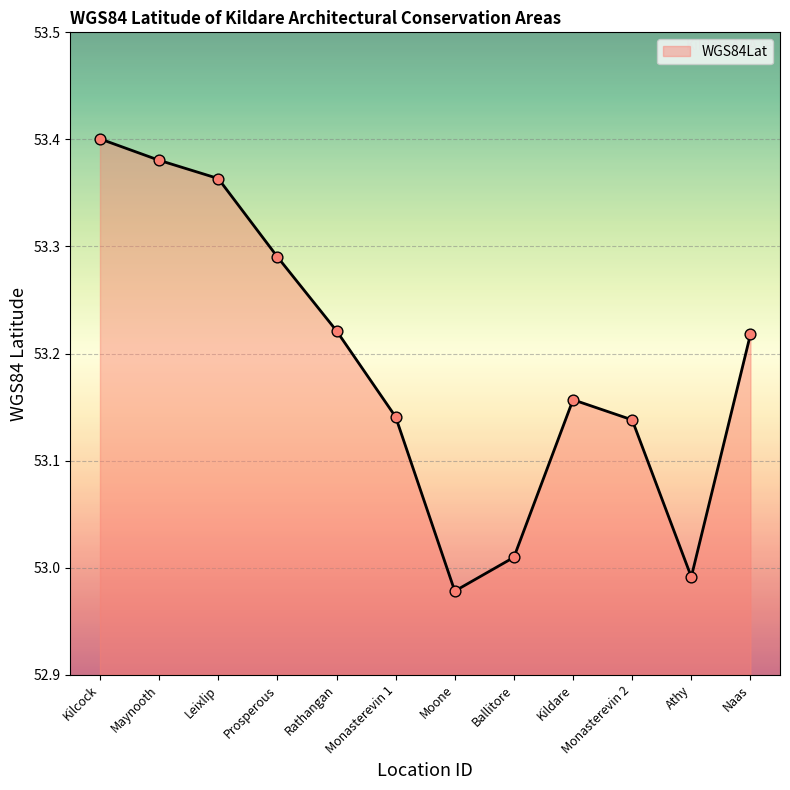

What is the change in value from Monasterevin 2 to Athy?

-0.1